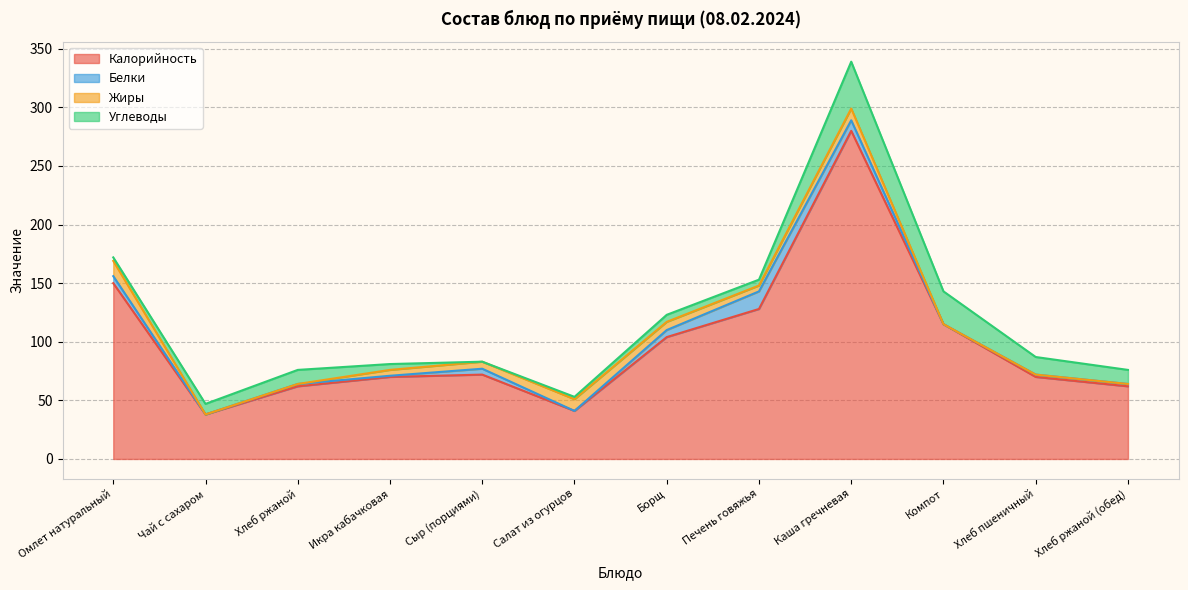

Between Борщ and Компот, which series saw the biggest shift?

Углеводы